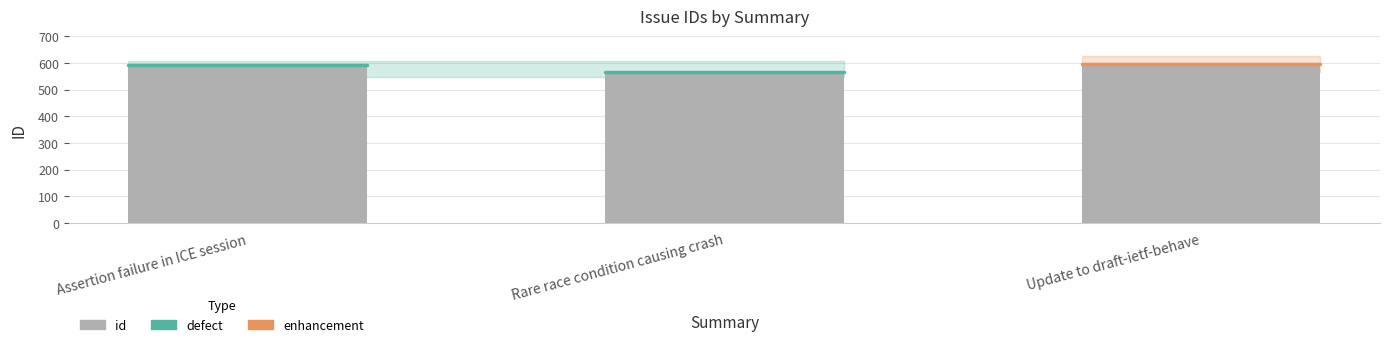

Which label corresponds to the smallest value in the chart?

Rare race condition causing crash